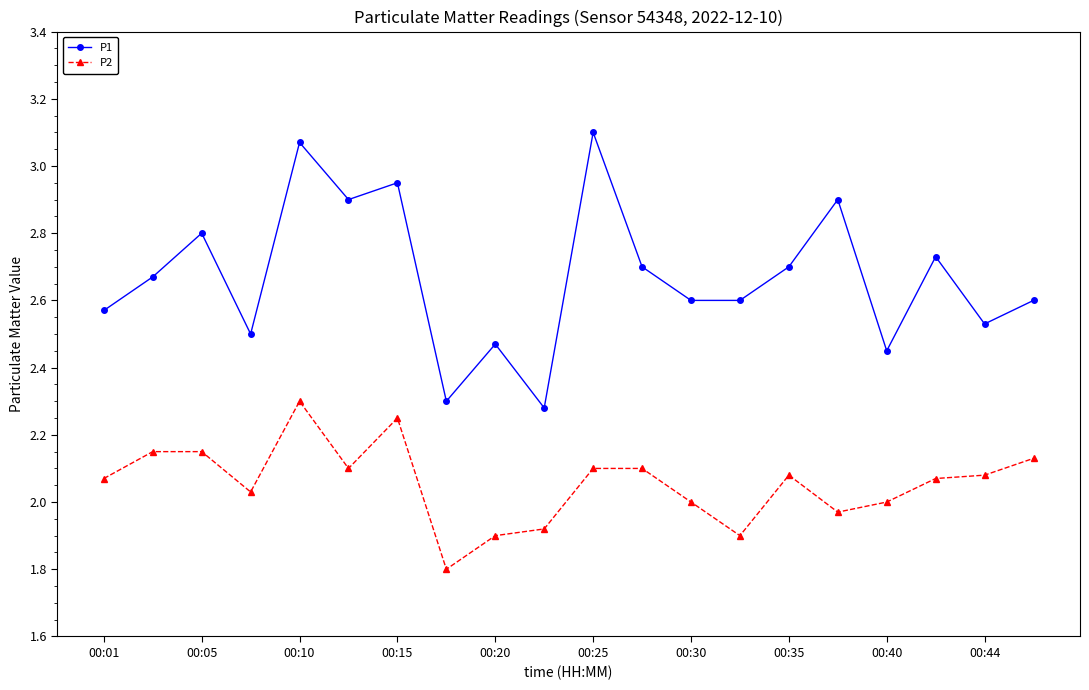

List the series in order of their peak value, lowest first.

P2, P1